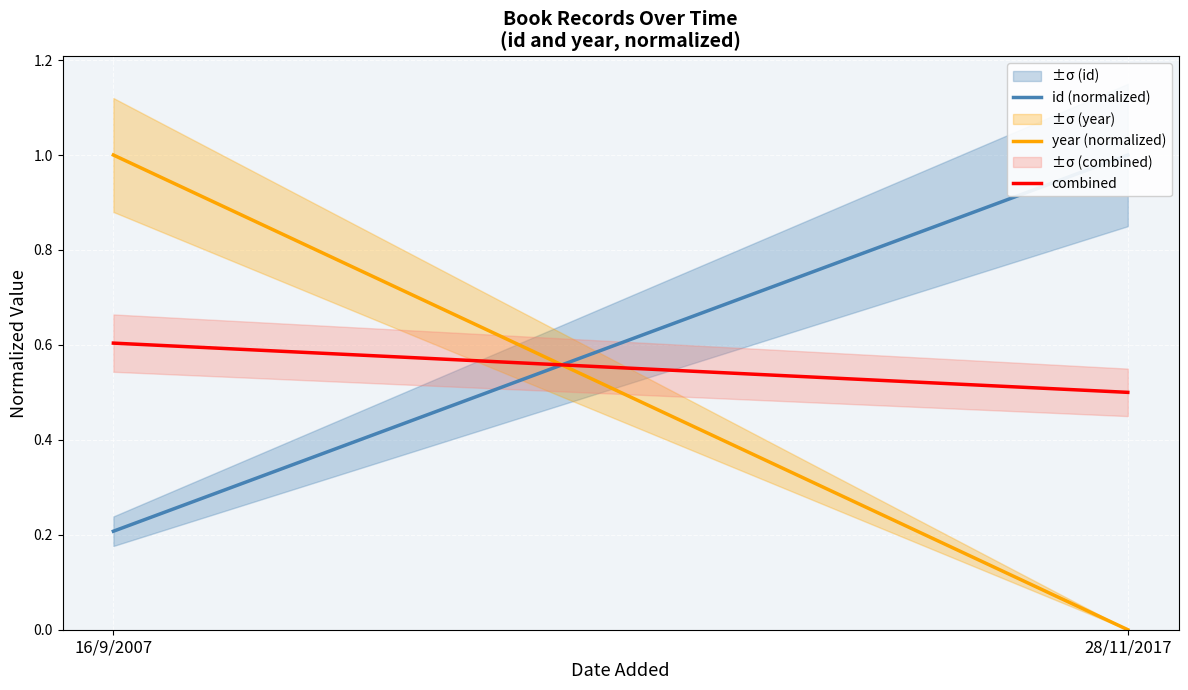

What position from the left is 28/11/2017?

2